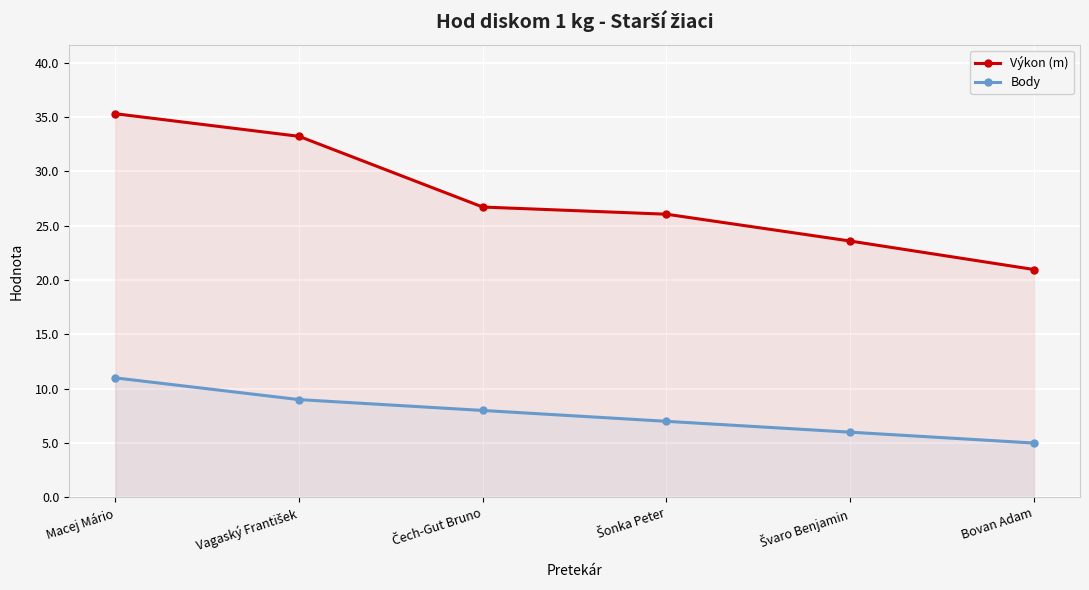

Which category has the highest value across all series?

Macej Mário